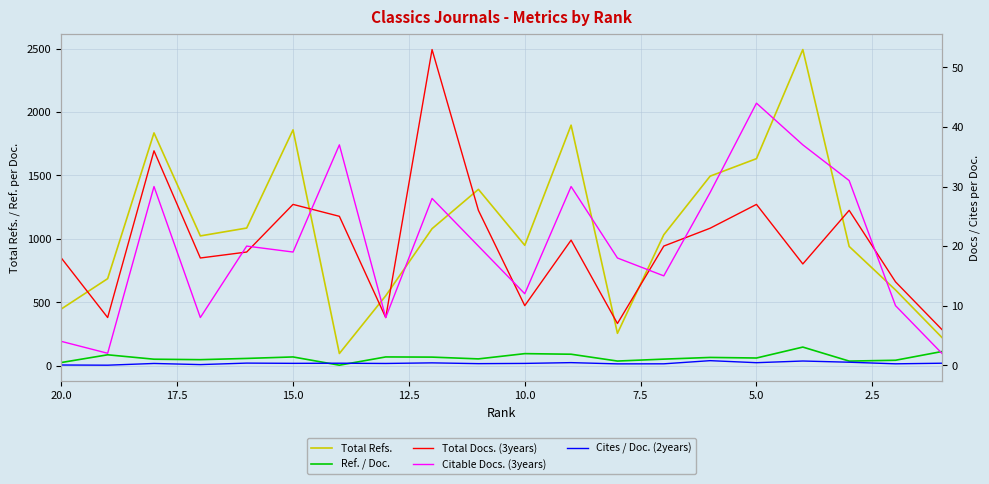

What is the difference between the maximum and minimum values in the Total Refs. series?

2396.0